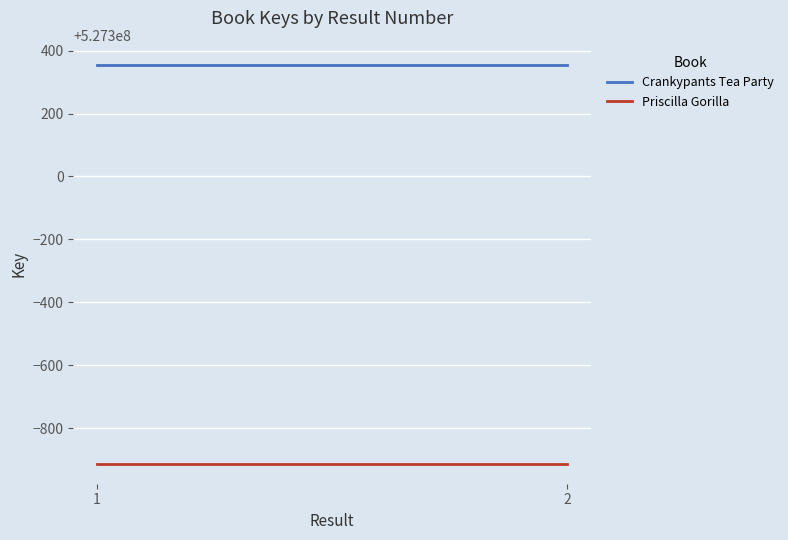

Where is Priscilla Gorilla nearest to the value 527299087?

1